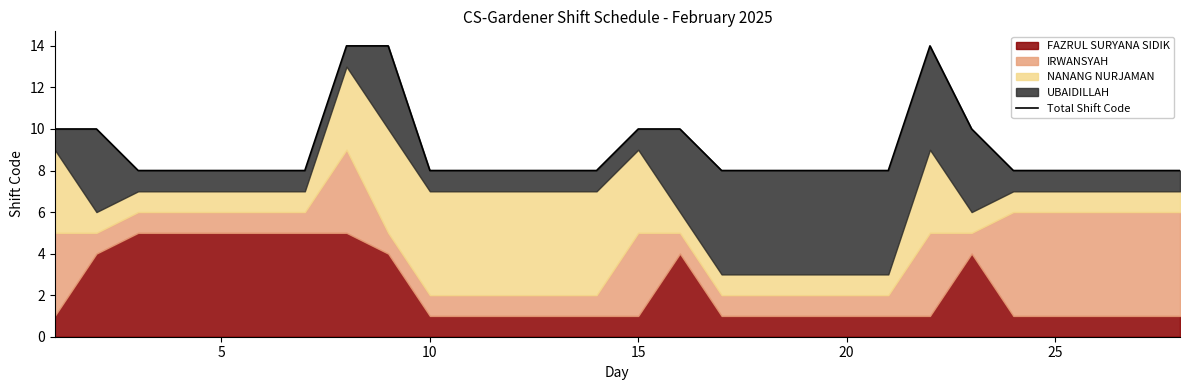

Does the chart have visible grid lines?

No